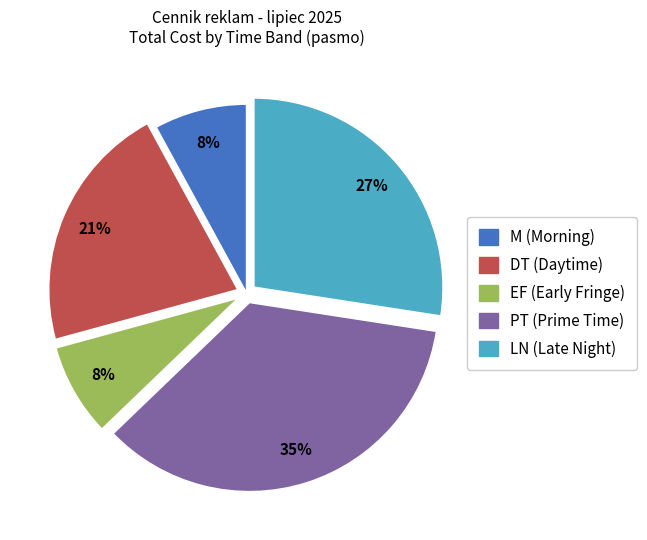

The EF (Early Fringe) slice represents 3% of the pie. True or false?

False